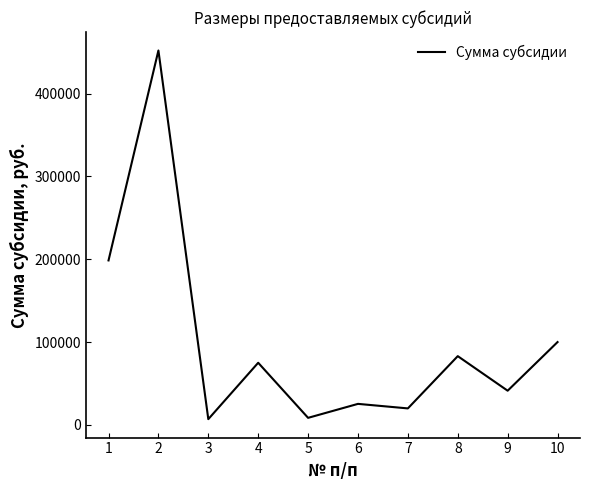

What is the difference between the maximum and minimum values?

445250